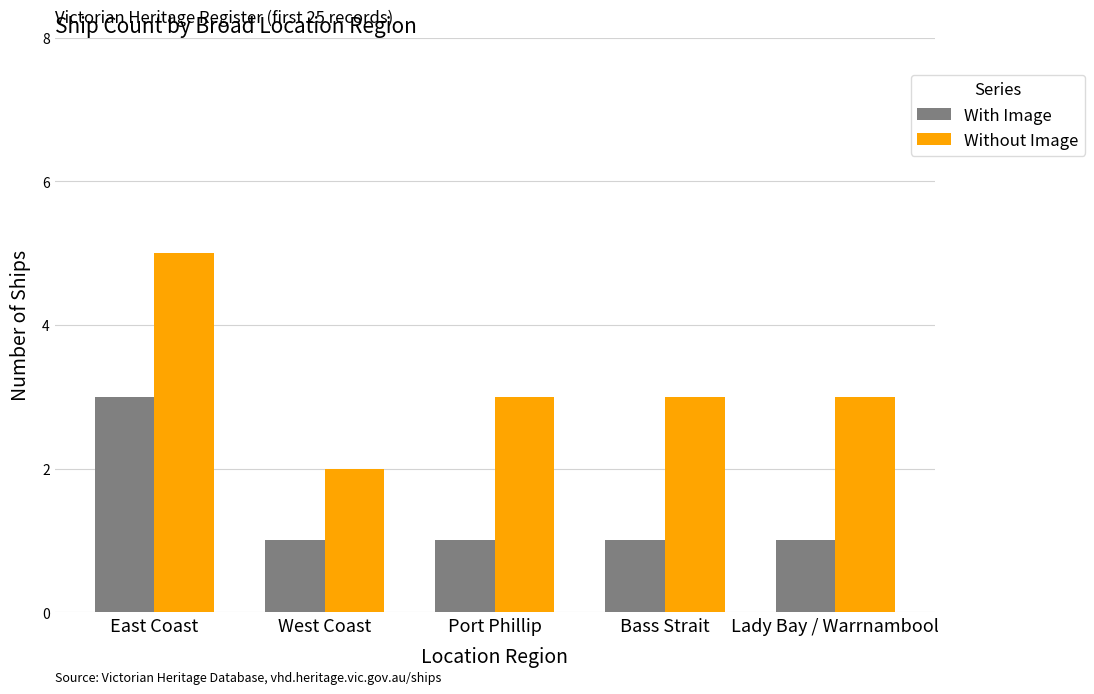

Reading left to right, extract all data points from this chart.

With Image: East Coast=3	West Coast=1	Port Phillip=1	Bass Strait=1	Lady Bay / Warrnambool=1
Without Image: East Coast=5	West Coast=2	Port Phillip=3	Bass Strait=3	Lady Bay / Warrnambool=3